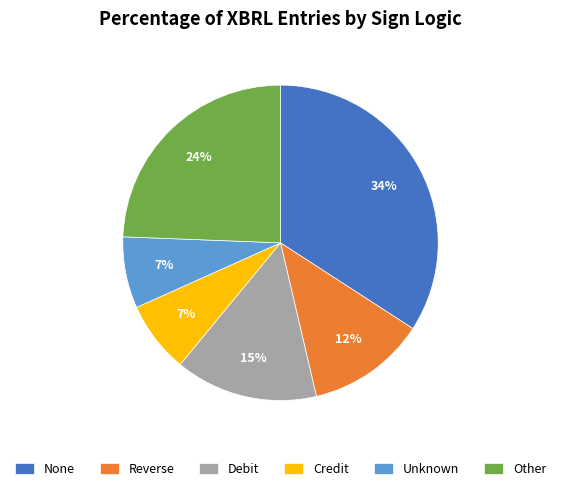

To the nearest percent, what is the average slice percentage?

17%